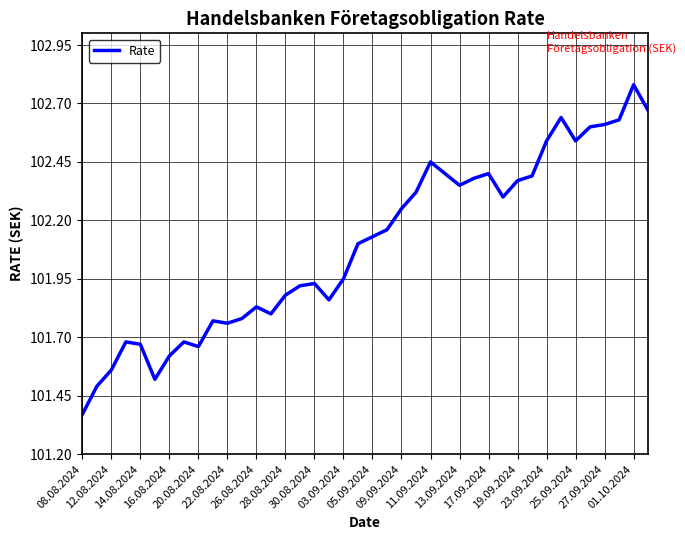

What is the difference between the maximum and minimum values?

1.4